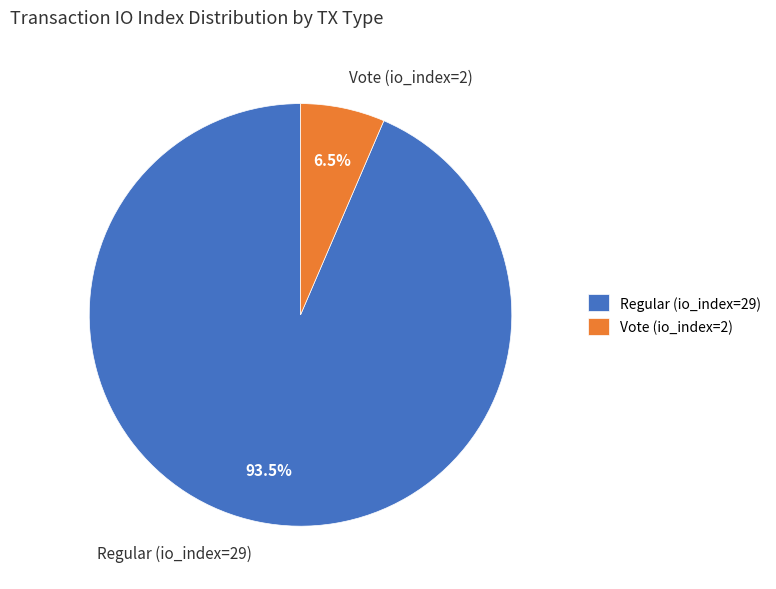

Rank the categories by value from lowest to highest.

Vote (io_index=2), Regular (io_index=29)